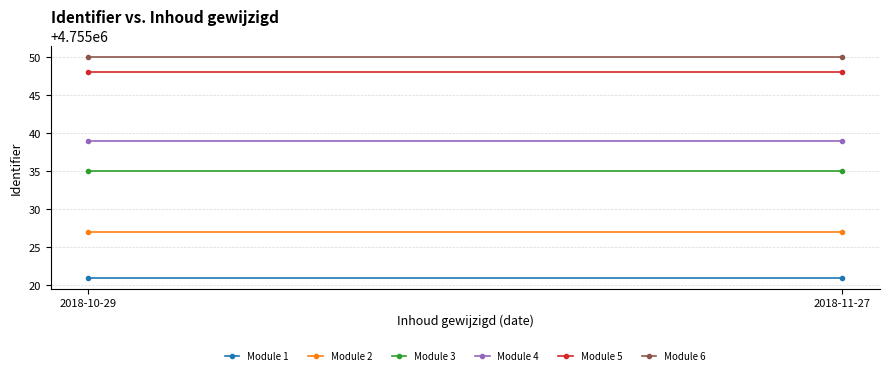

Rank the series by their maximum value, from lowest to highest.

Module 1, Module 2, Module 3, Module 4, Module 5, Module 6